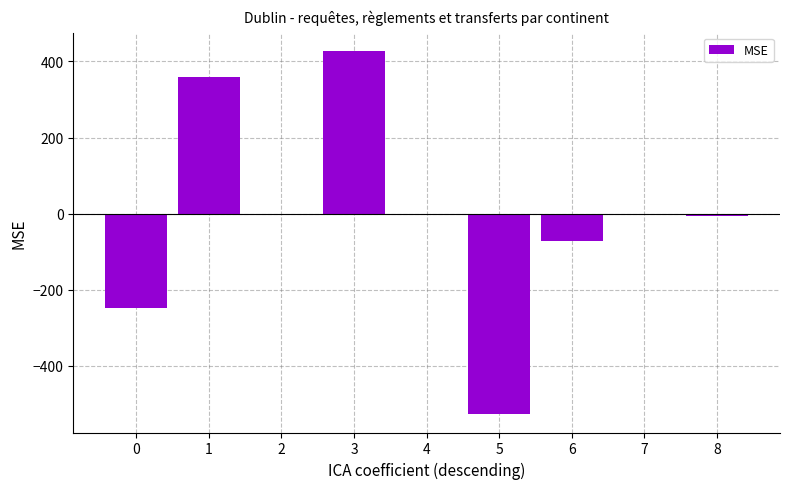

Reading right to left, list all the values displayed in this chart.

-6	0	-72	-527	0	428	0	358	-247